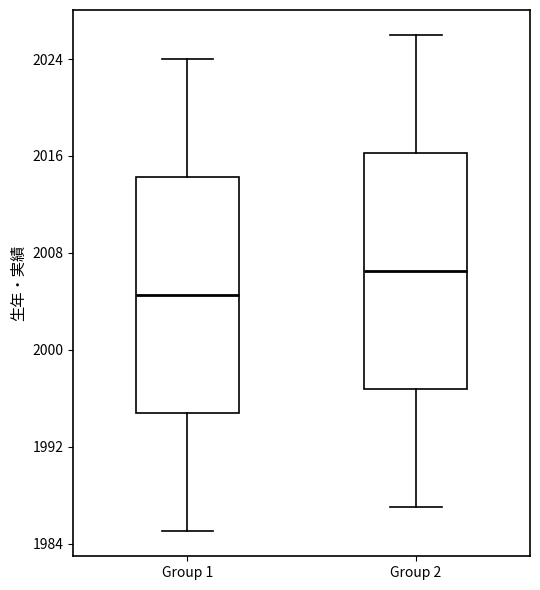

Reading left to right, read every box against the y-axis: the position of its median line, the range the box covers, and the ends of its whiskers. The values are not printed on the chart, so give them approximately, as read against the axis.

Group 1: median 2005, box 1995 to 2014, whiskers 1985 to 2024
Group 2: median 2007, box 1997 to 2016, whiskers 1987 to 2026